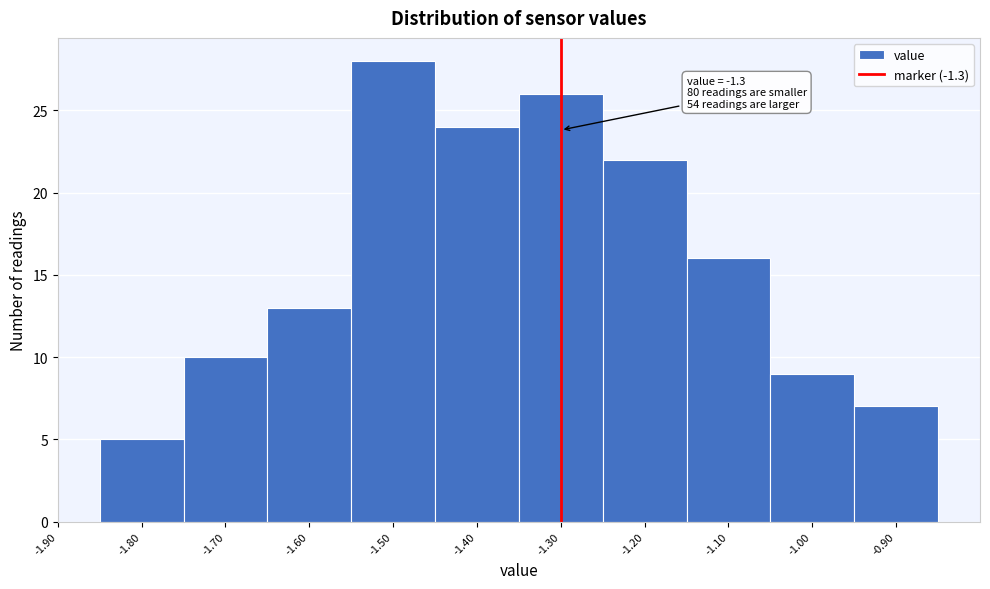

Over which range of the x-axis is the bar tallest?

-1.55 to -1.45